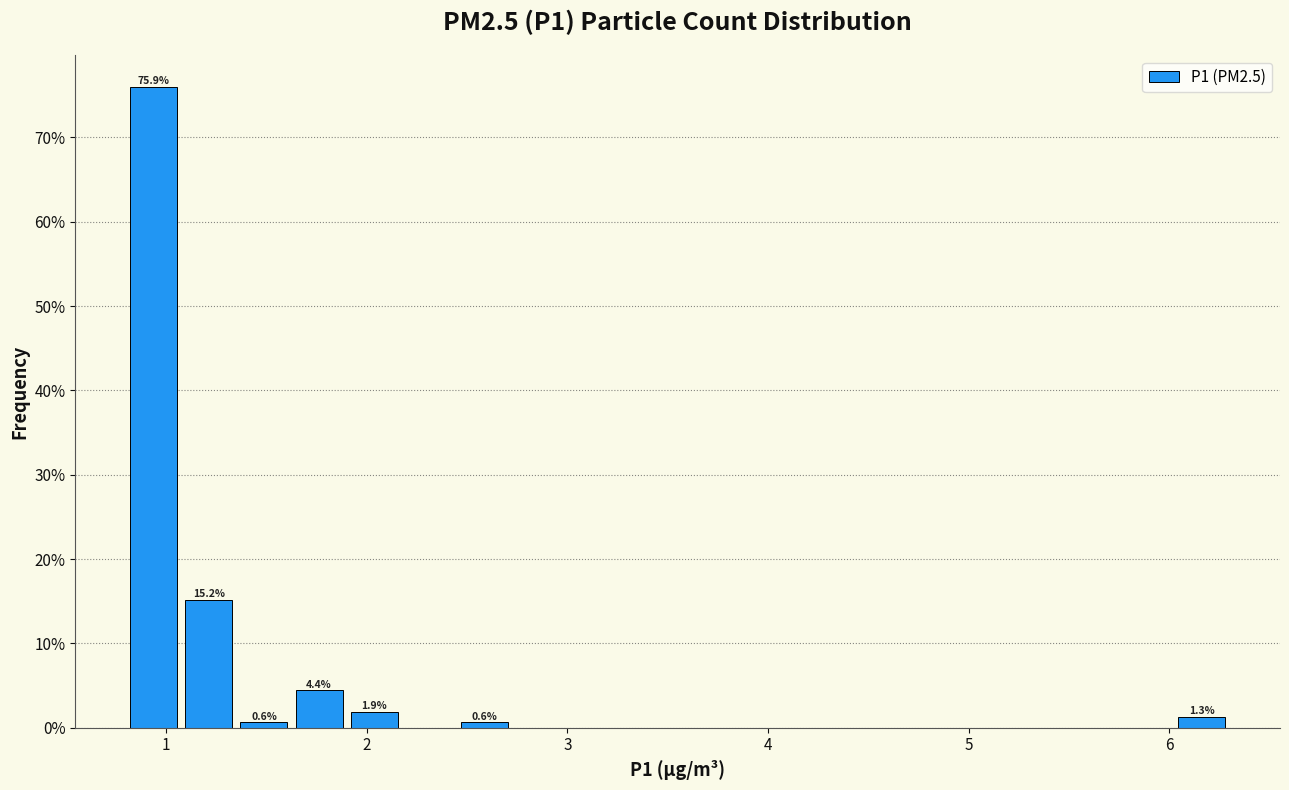

Read against the x-axis, roughly where is the centre of the tallest bar?

0.9